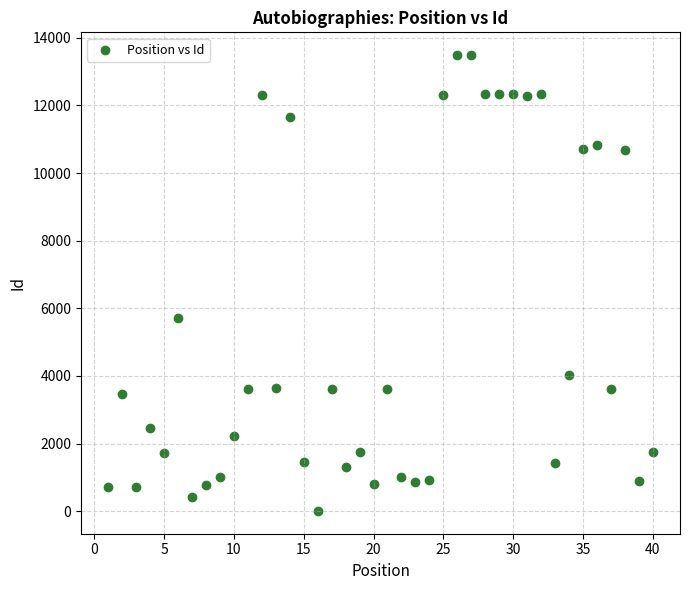

What is the range of X values (max minus min)?

39